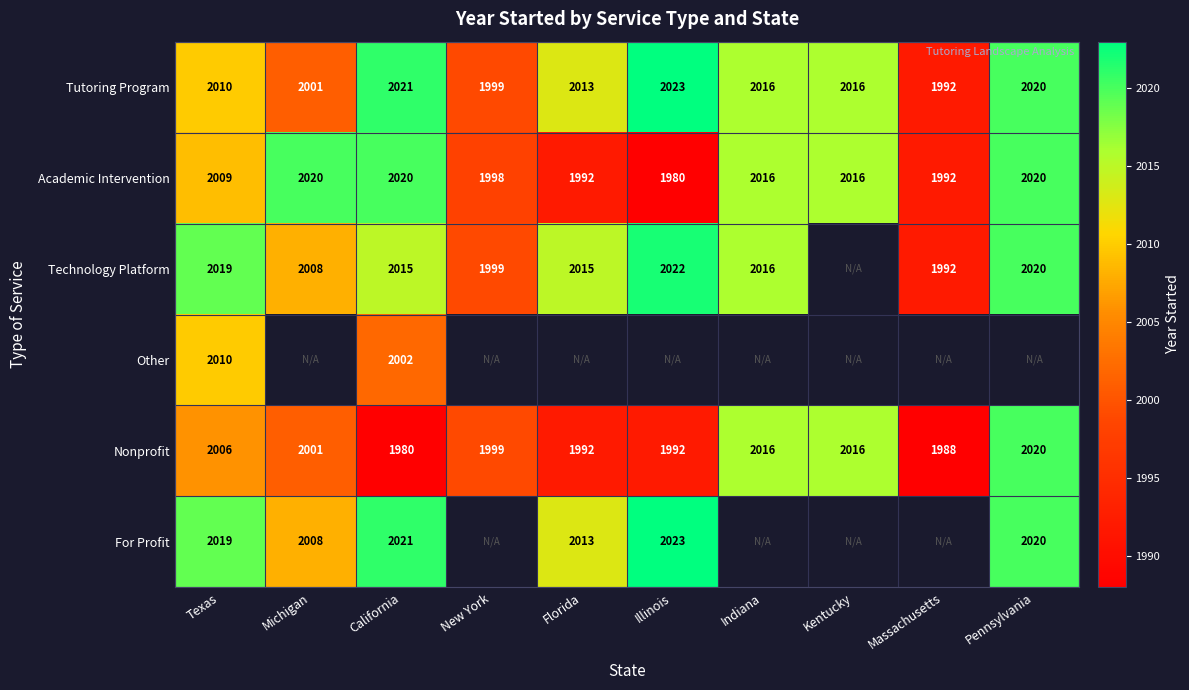

What is the highest value of the Tutoring Program series?

2023